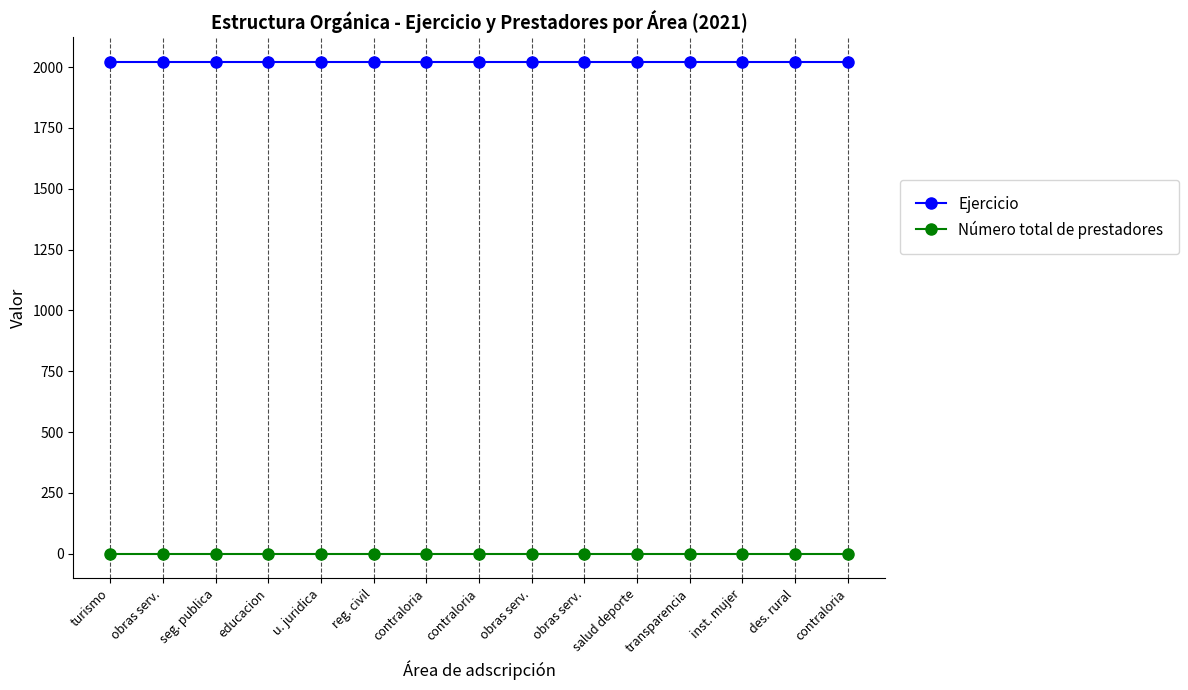

Count the number of categories in the chart.

15